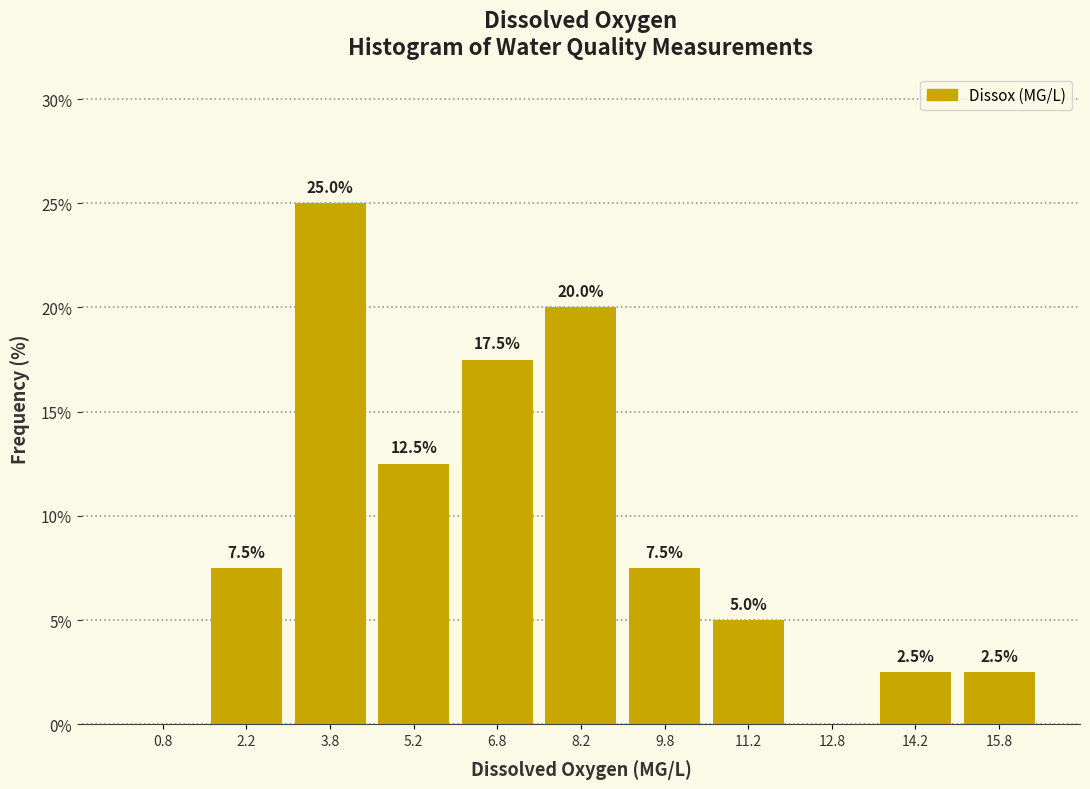

Over which range of the x-axis is the bar tallest?

3.0 to 4.5